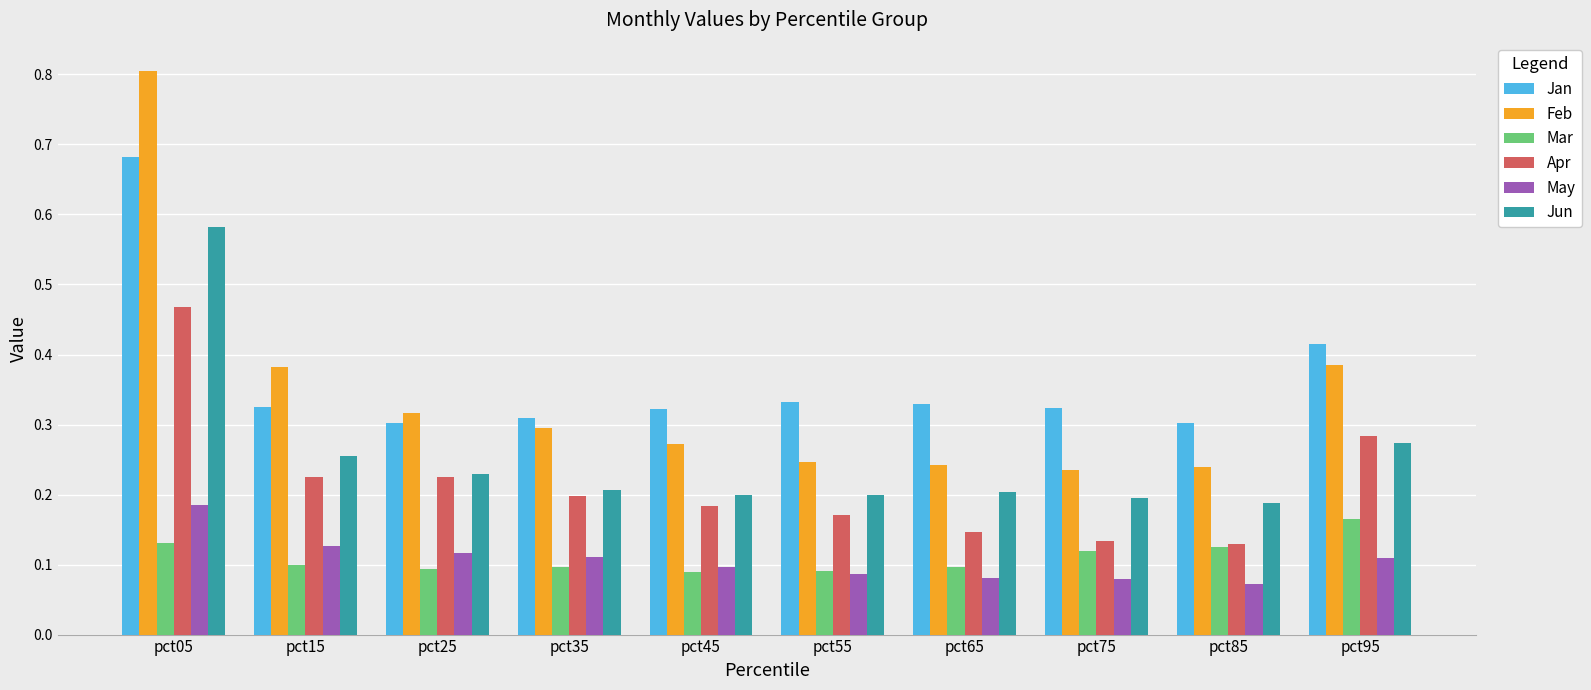

What is the sum of all Jan values?

3.6